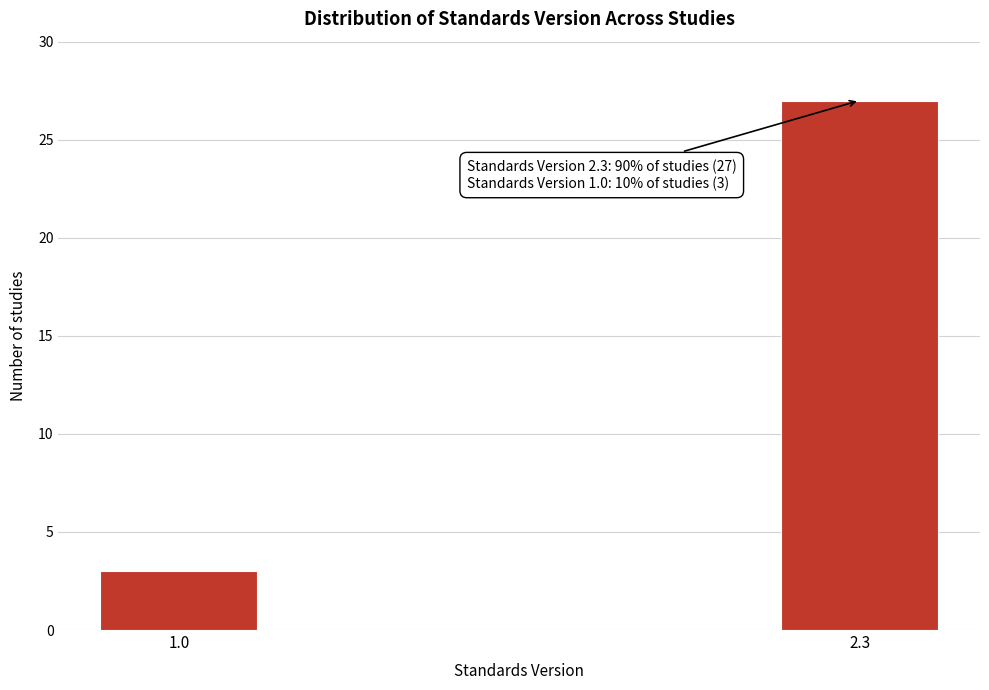

Reading left to right, extract all data points from this chart.

1.0=3	2.3=27